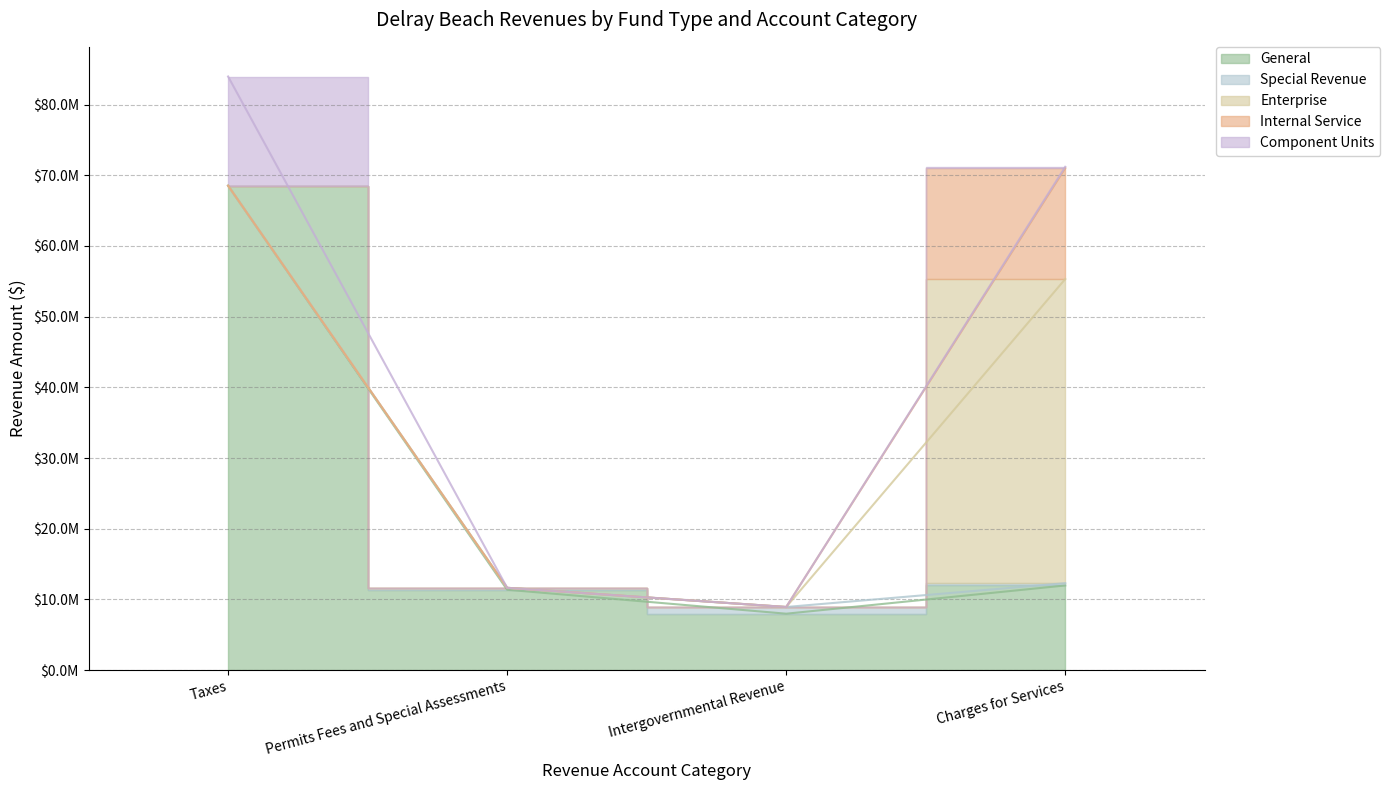

Which series has the largest total across all categories?

General